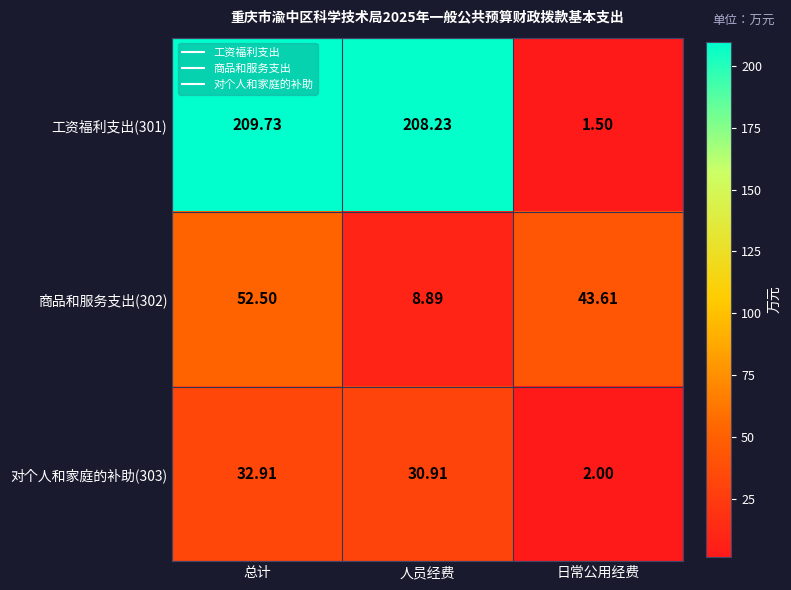

Where does the 工资福利支出(301) series first go above 208?

总计